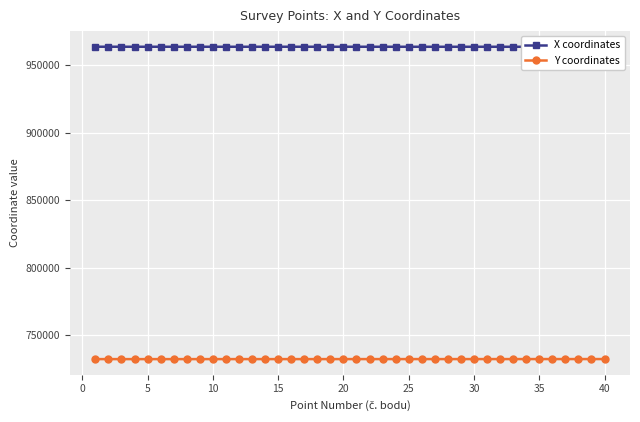

The value of Y coordinates at 40 is 732372.0. True or false?

True